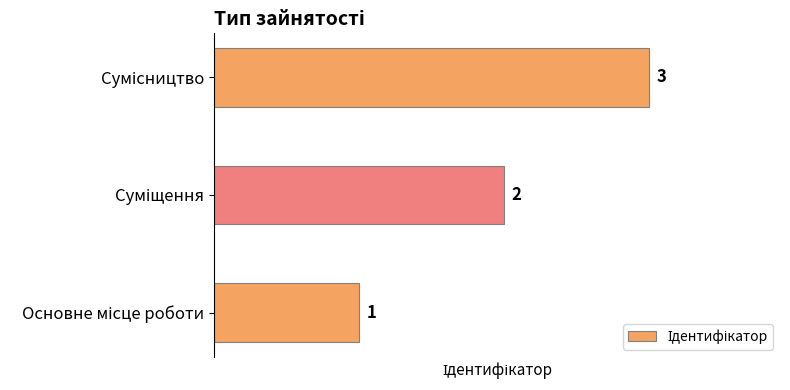

Count the values in the range 1 to 3.

3